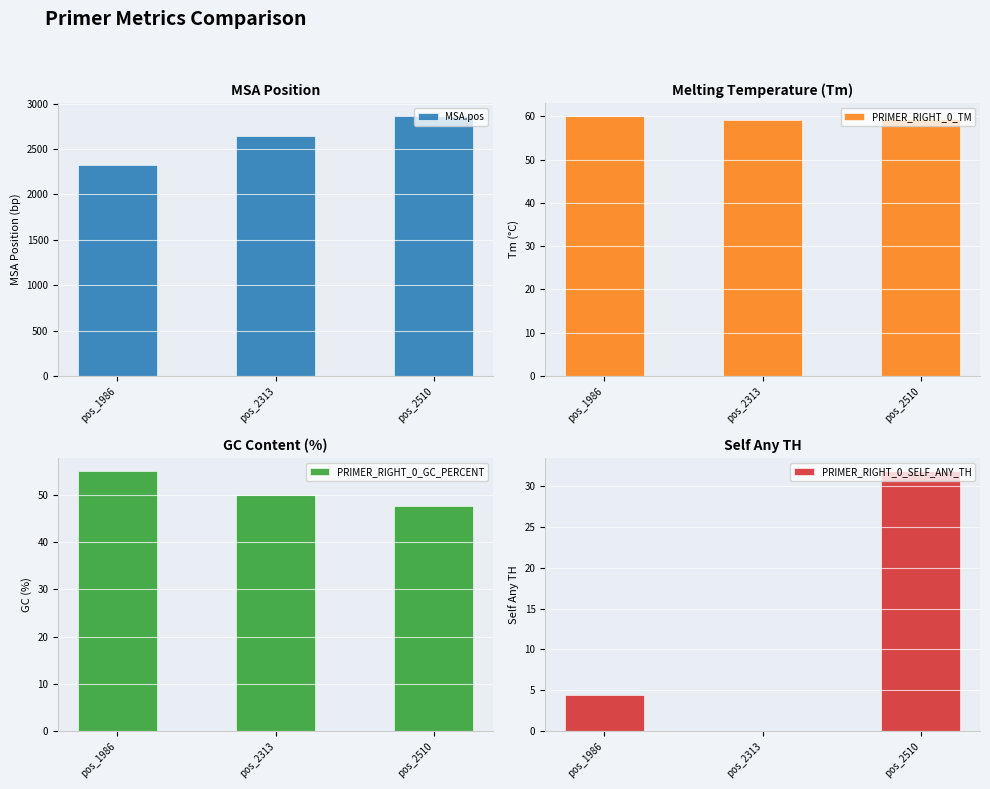

Reading right to left, what are all the values shown in this chart?

MSA.pos: 2865.0	2647.0	2320.0
PRIMER_RIGHT_0_TM: 59.5	59.2	60.1
PRIMER_RIGHT_0_GC_PERCENT: 47.6	50.0	55.0
PRIMER_RIGHT_0_SELF_ANY_TH: 31.8	0.0	4.4